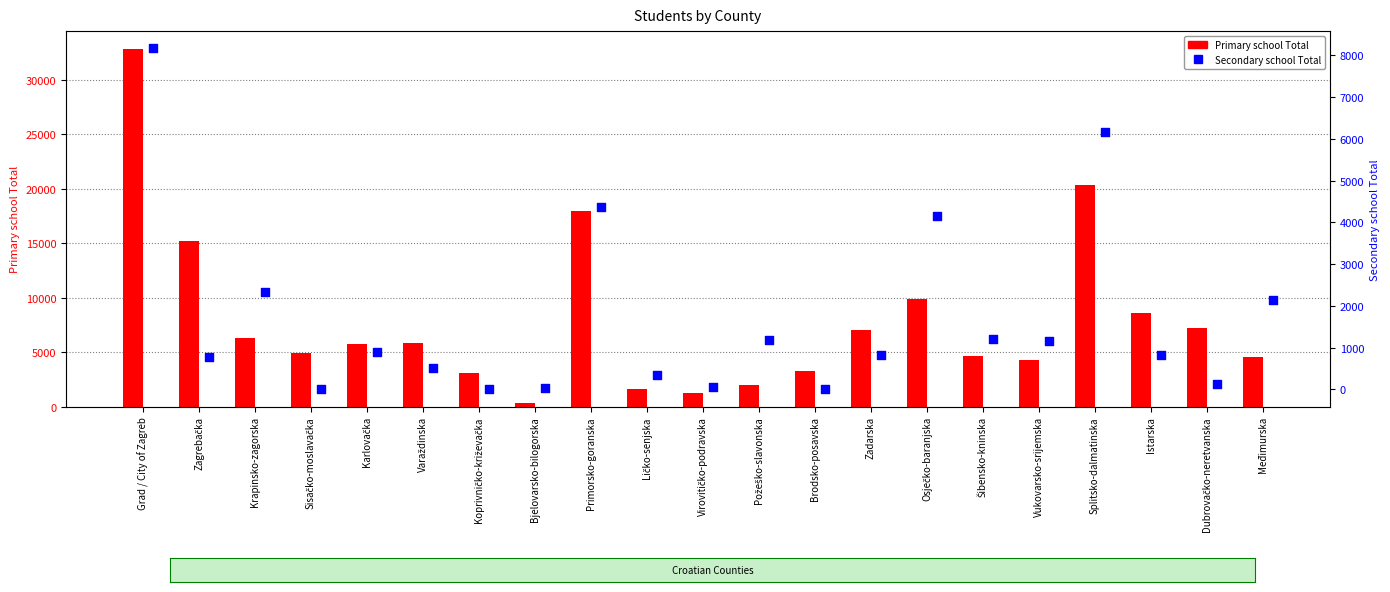

What is the total value across all series at Zadarska?

7839